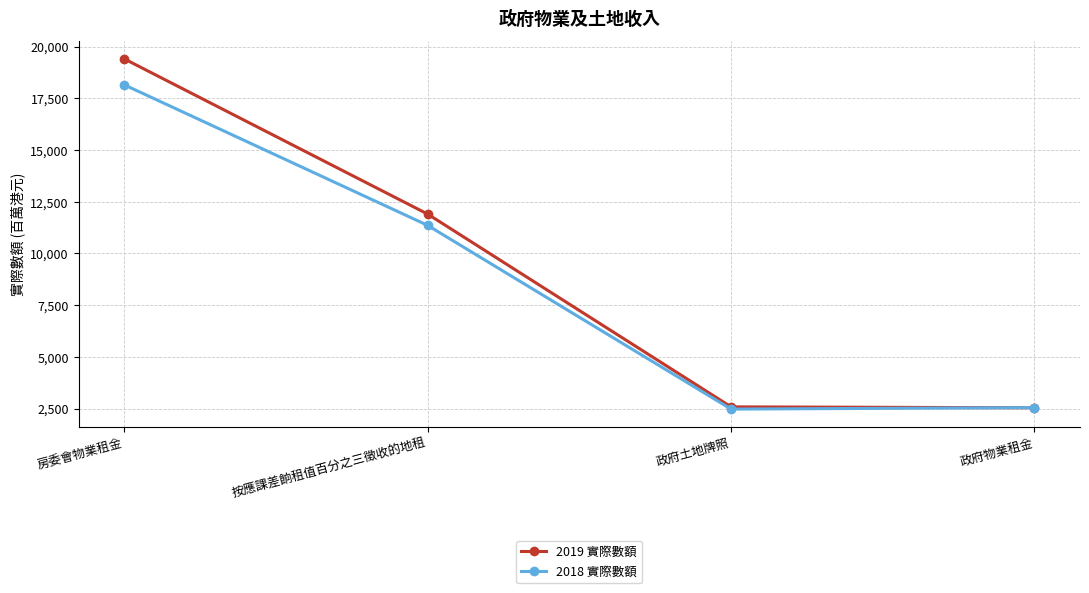

True or false: 2018 實際數額 has more than 0 interior local peaks.

False